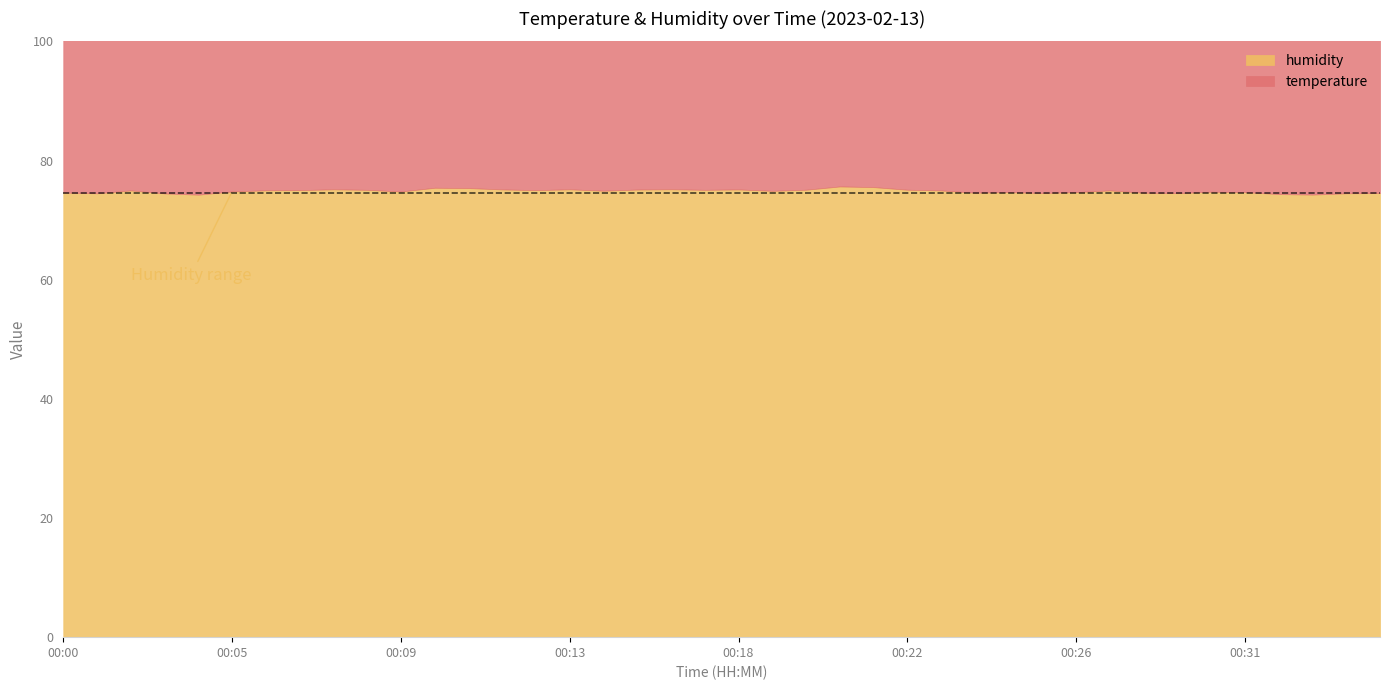

True or false: humidity and temperature intersect in this chart.

False